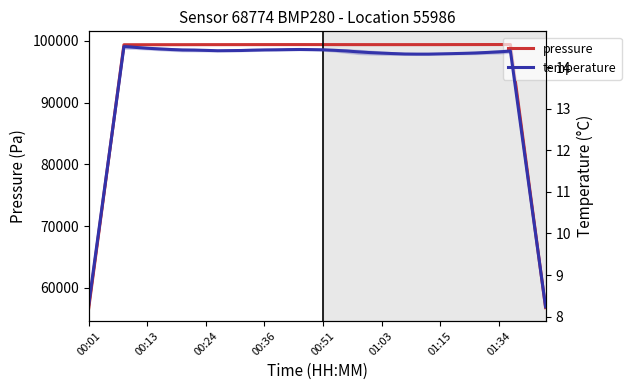

Is it true that temperature equals 14.3 at 01:03?

True